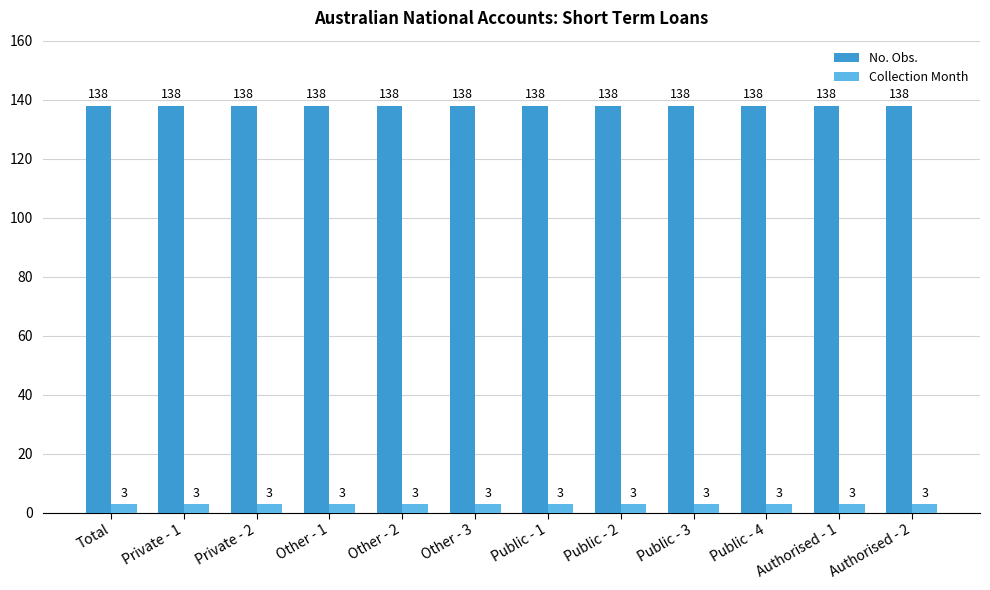

What is the label of the 1st bar from the right?

Authorised - 2